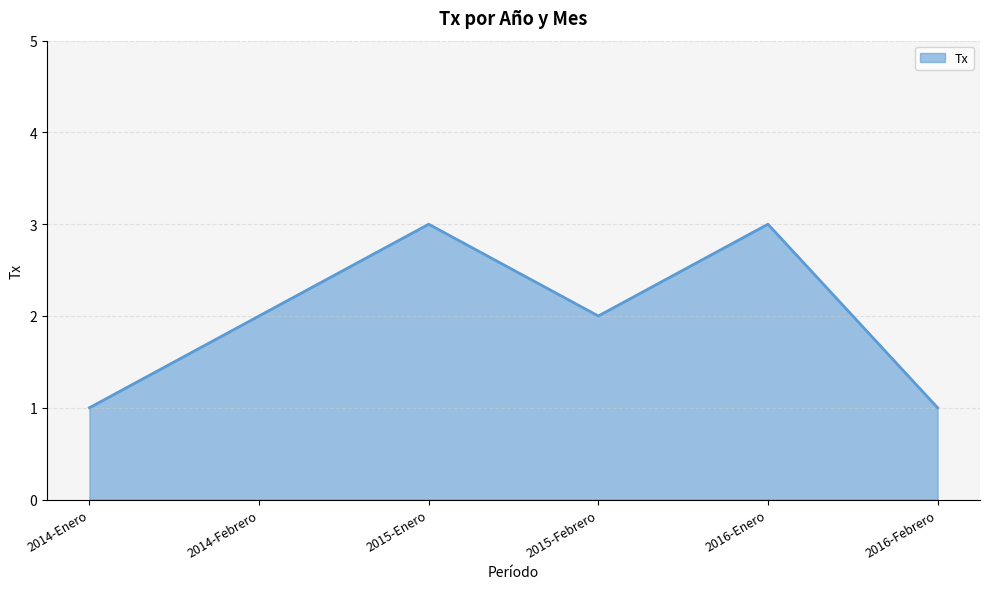

What is the sum of all values?

12